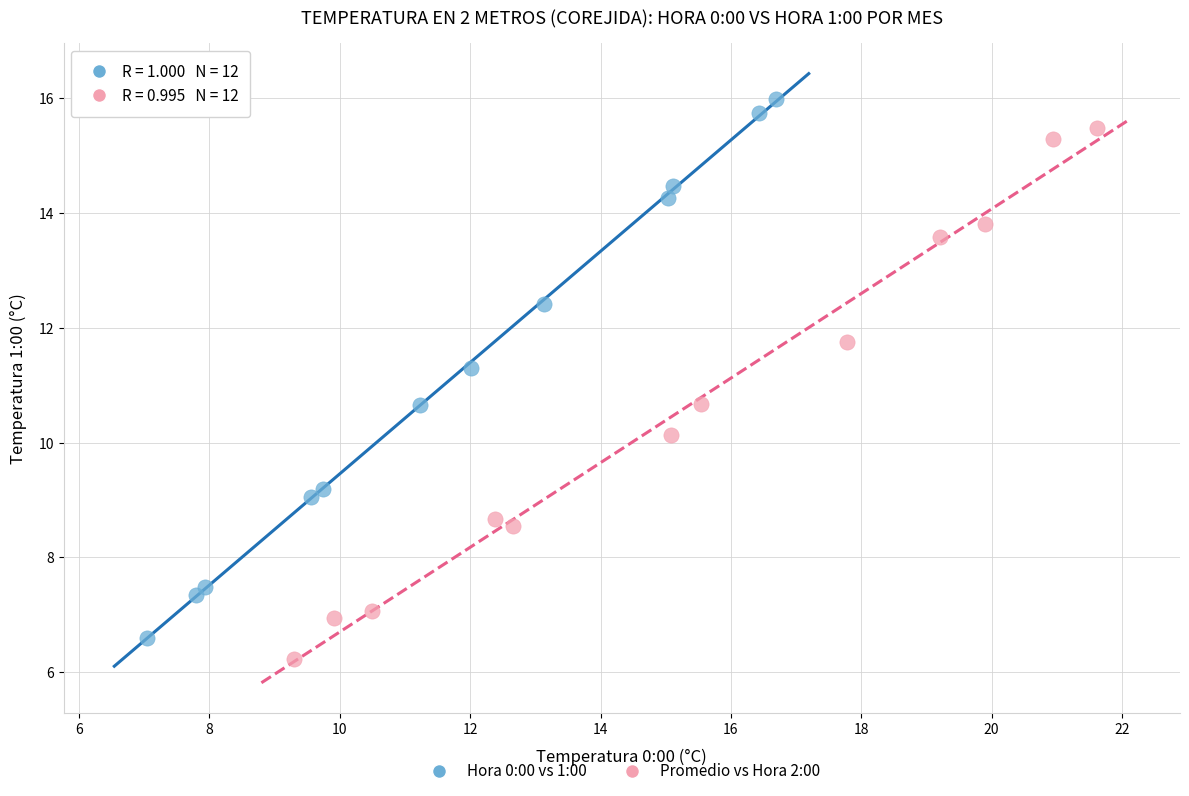

Which series reaches the maximum Y coordinate?

Hora 0:00 vs 1:00